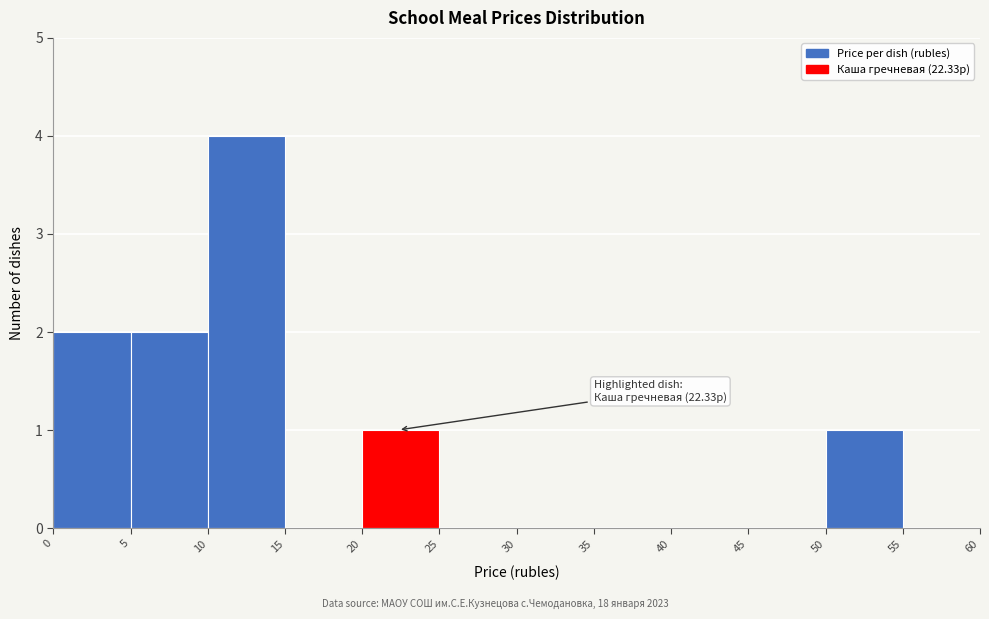

Which range on the x-axis has the tallest bar?

10 to 15